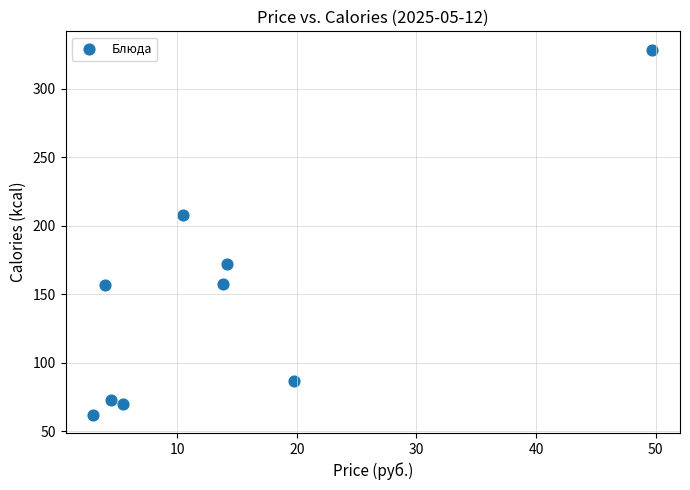

What is the average X value?

13.9